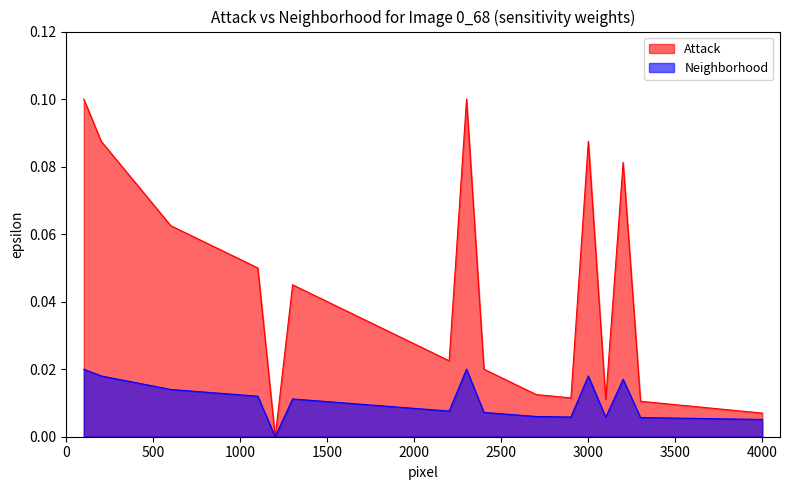

Which series has the largest range (max minus min)?

Attack